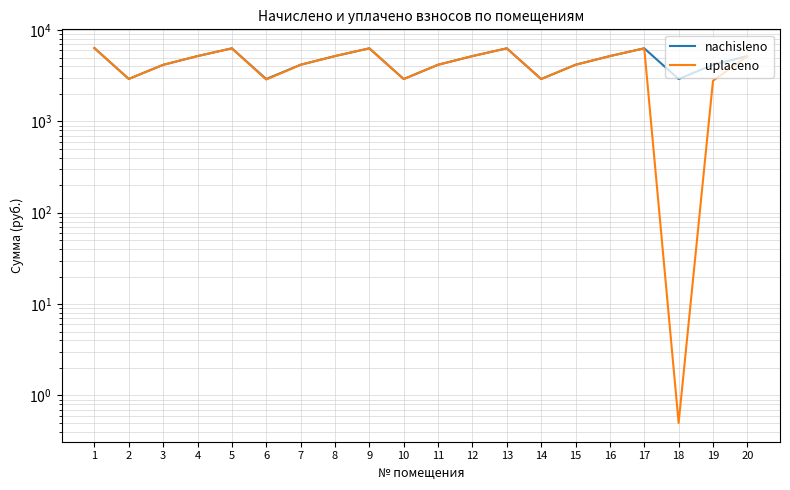

What is the greatest value displayed?

6342.5